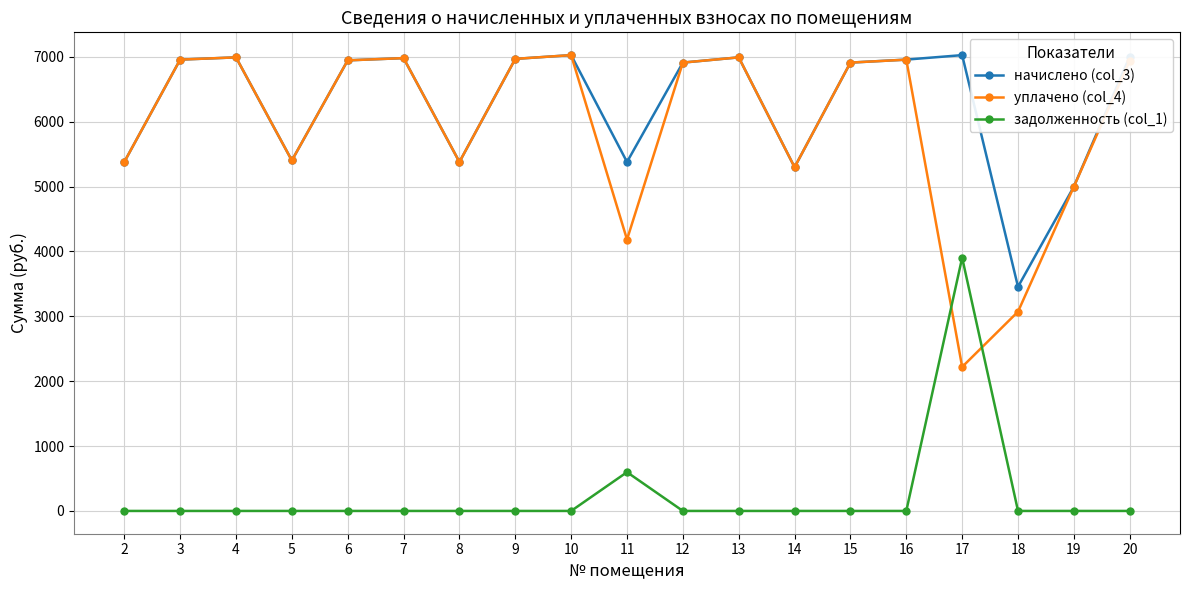

What is the difference between the highest and lowest values at 10?

7027.2